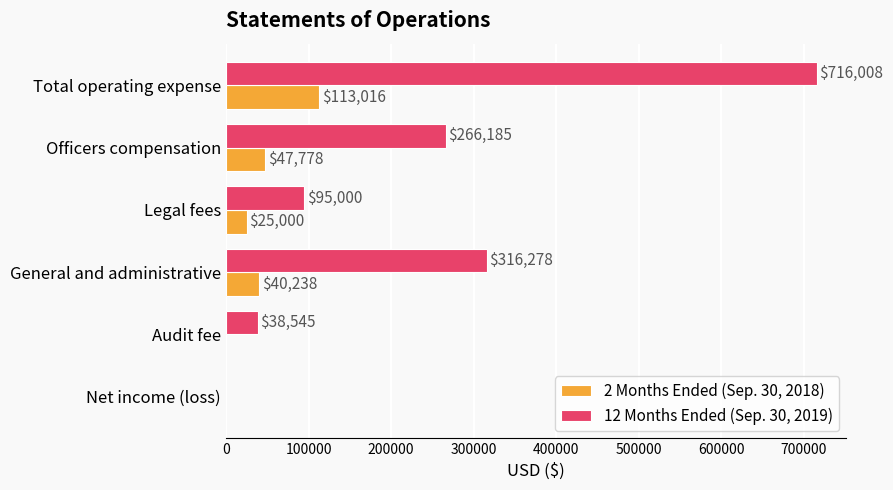

Which series has the widest spread of values?

12 Months Ended (Sep. 30, 2019)